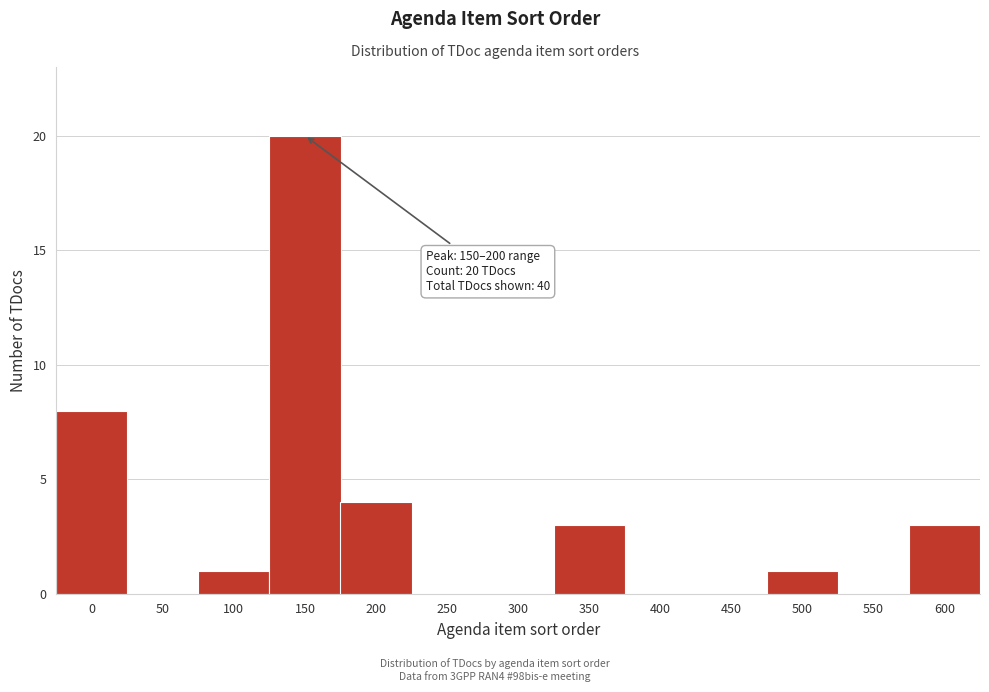

Reading left to right, list all the values displayed in this chart.

0=8	50=0	100=1	150=20	200=4	250=0	300=0	350=3	400=0	450=0	500=1	550=0	600=3